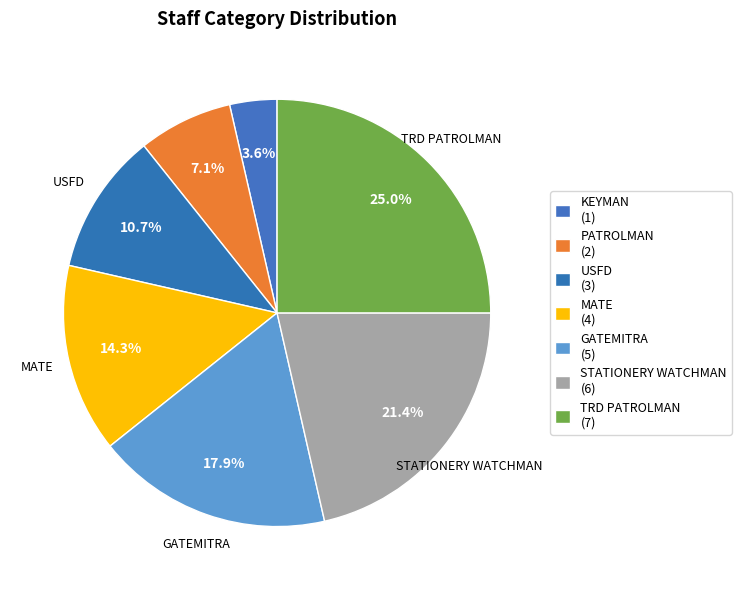

Count the number of slices in the pie.

7